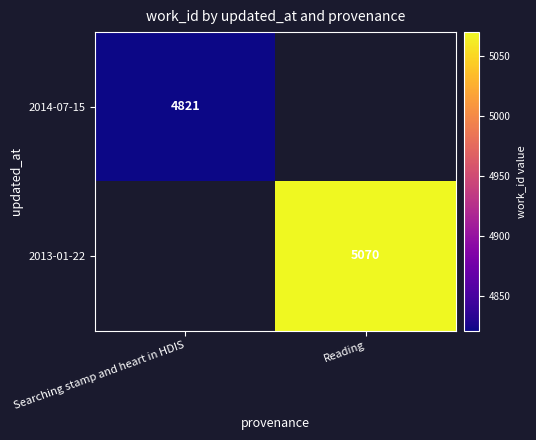

Is the value of 2013-01-22 at Reading greater than the value of 2014-07-15 at Searching stamp and heart in HDIS?

Yes